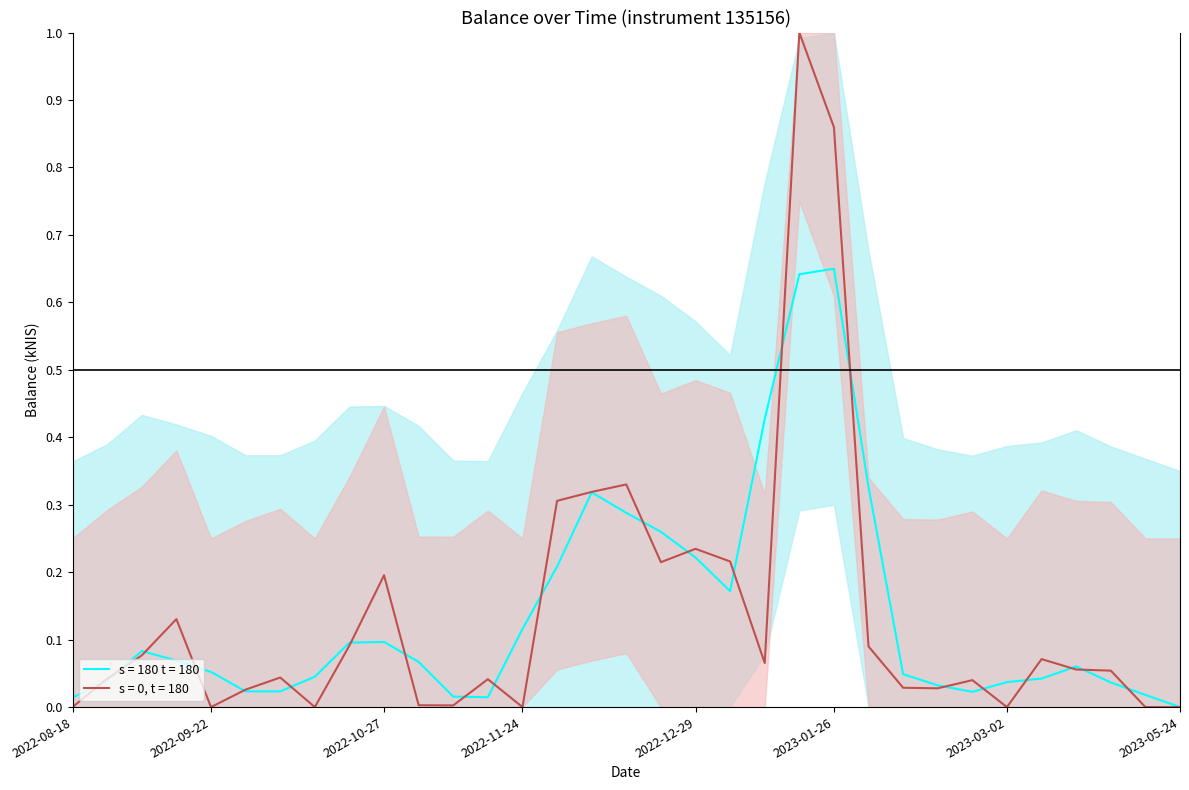

Between 2022-10-06 and 2022-10-27, which is larger?

2022-10-27